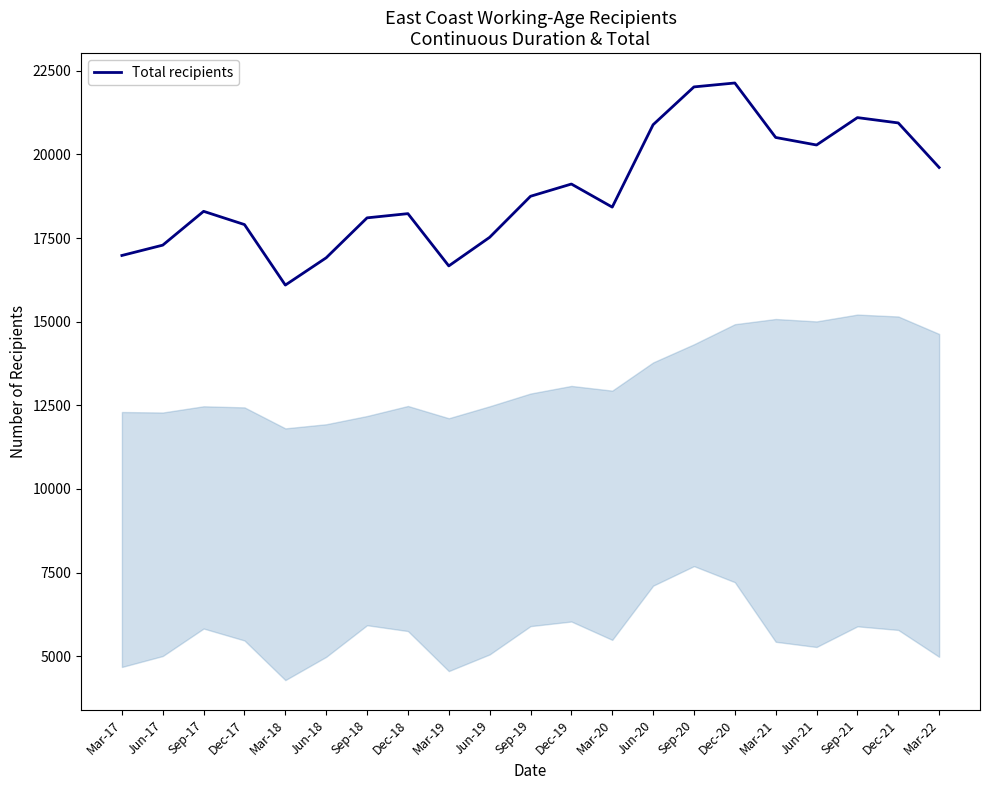

What is the sum of all values?

397791